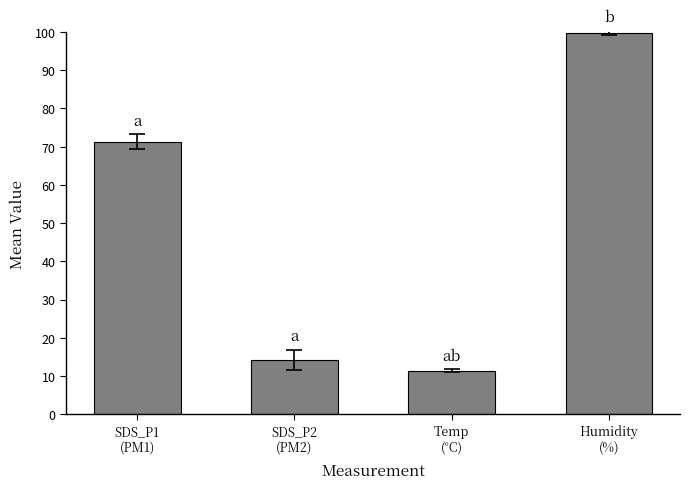

What is the label of the 2nd bar from the right?

Temp
(°C)